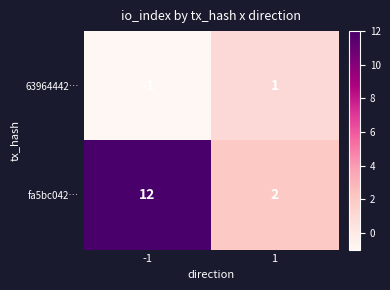

How many distinct data groups are displayed?

2